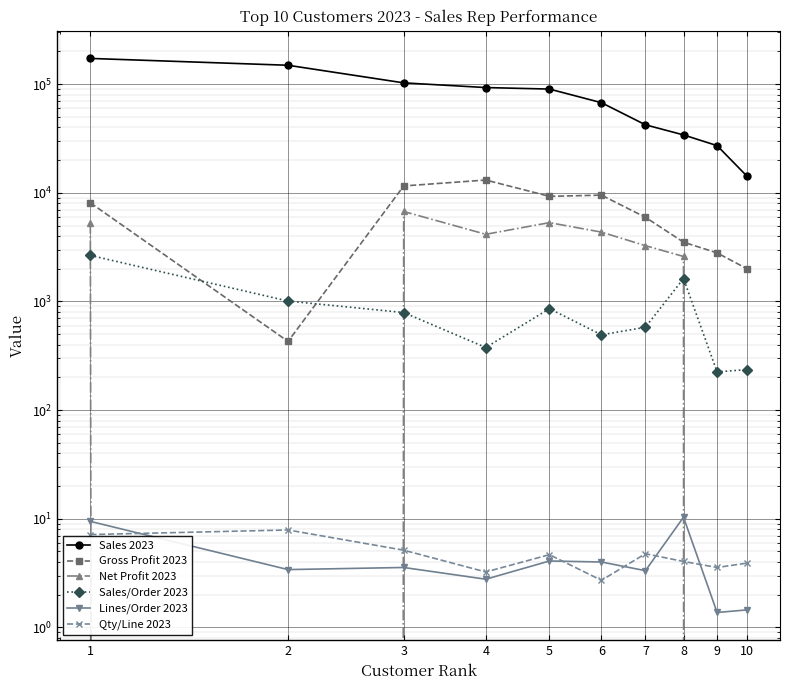

Reading right to left, list all the values displayed in this chart.

Sales 2023: 14175.8	27193.9	34128.5	42281.4	67569.9	90173.9	93105.7	102830.1	149341.4	172628.8
Gross Profit 2023: 1997.3	2800.4	3514.5	5957.2	9520.2	9285.9	13118.0	11569.6	428.9	8095.1
Net Profit 2023: -87.1	-1391.8	2595.7	3262.9	4349.7	5316.2	4152.6	6733.5	-5055.5	5281.4
Sales/Order 2023: 236.3	224.7	1625.2	579.2	493.2	858.8	376.9	791.0	1009.1	2655.8
Lines/Order 2023: 1.4	1.4	10.3	3.3	4.0	4.1	2.8	3.6	3.4	9.5
Qty/Line 2023: 3.9	3.6	4.0	4.8	2.7	4.7	3.2	5.1	7.9	7.2